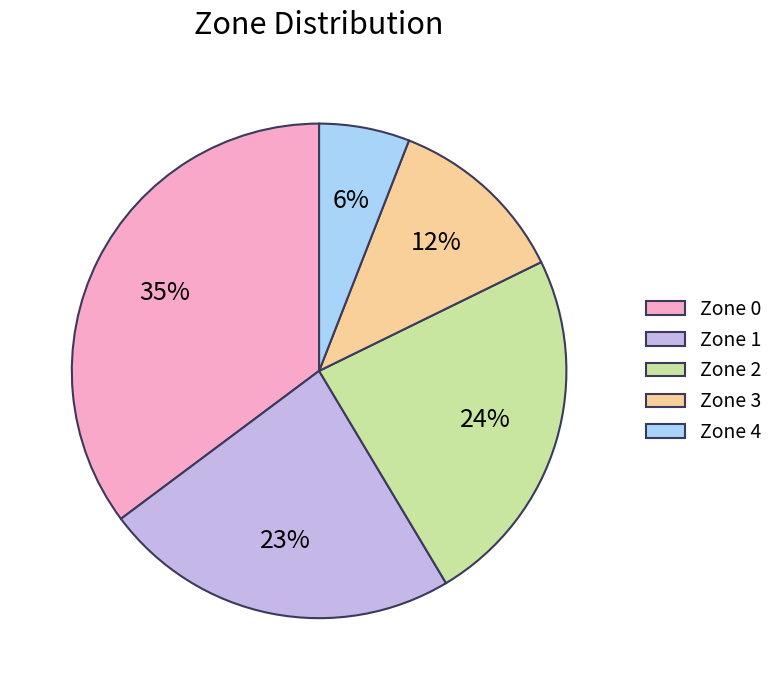

What is the ratio of the value at Zone 2 to the value at Zone 3?

2.0